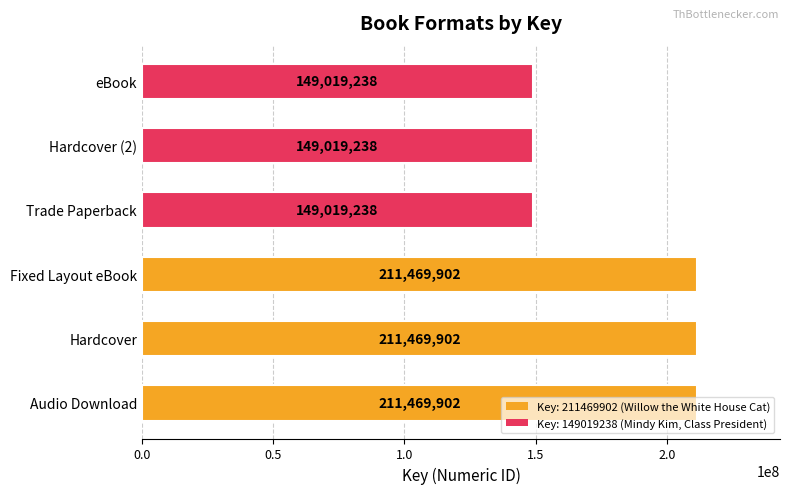

What is the change in value from Hardcover to Hardcover (2)?

-62450664